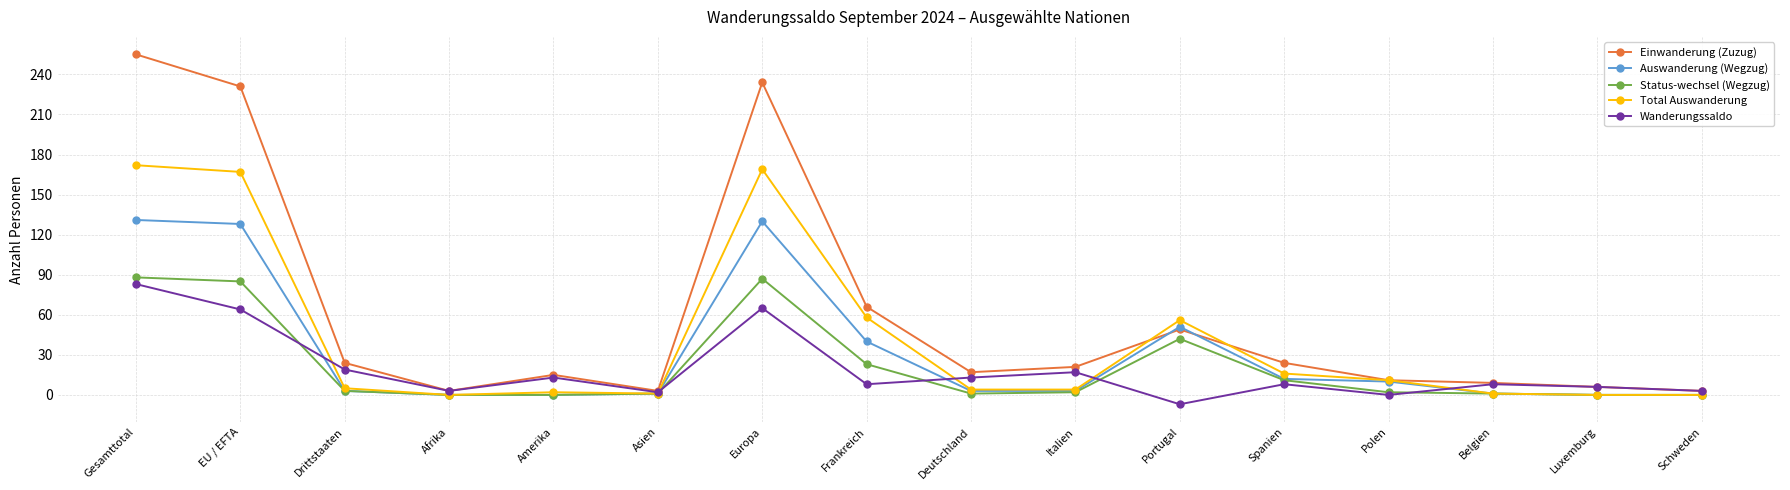

True or false: Status-wechsel (Wegzug) and Wanderungssaldo cross at least once.

True